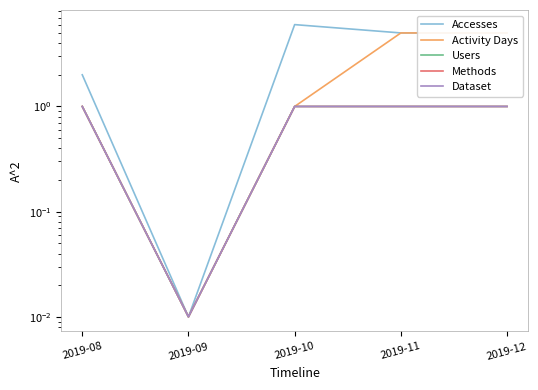

Is the value of Users at 2019-10 greater than the value of Methods at 2019-10?

No